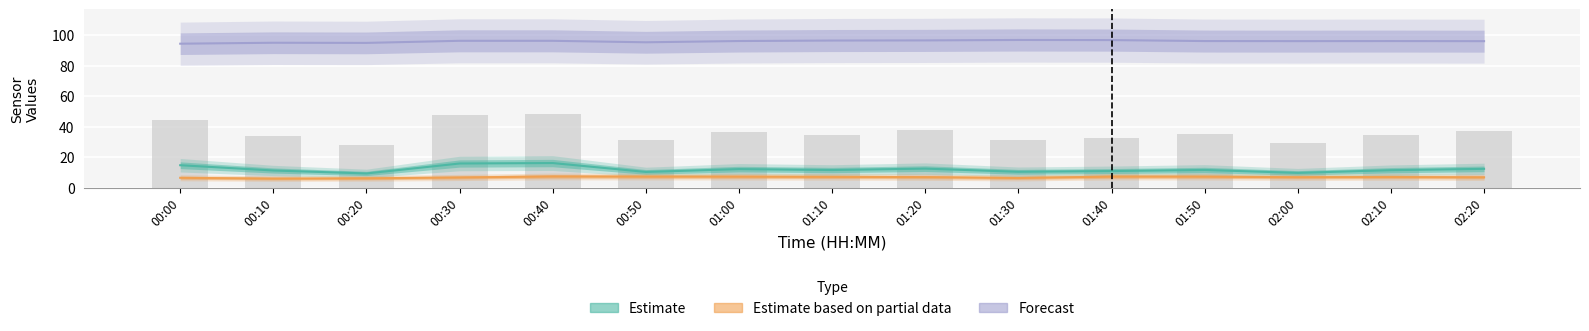

What is the average value of the Humidity (Forecast) series?

96.0